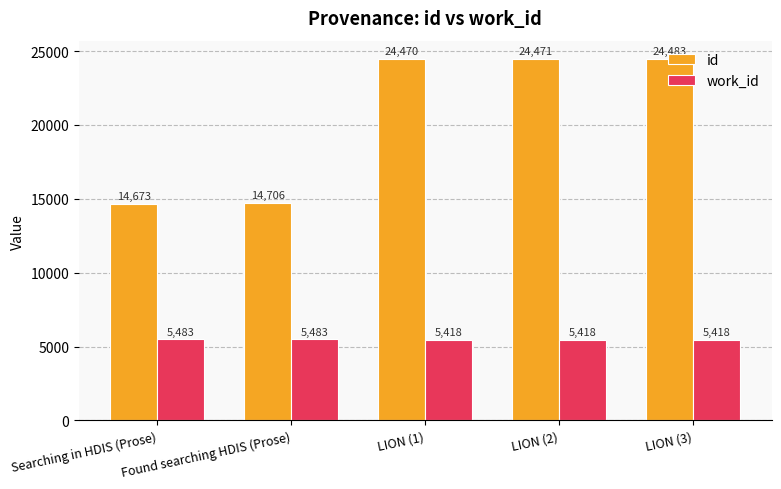

What is the maximum value for id?

24483